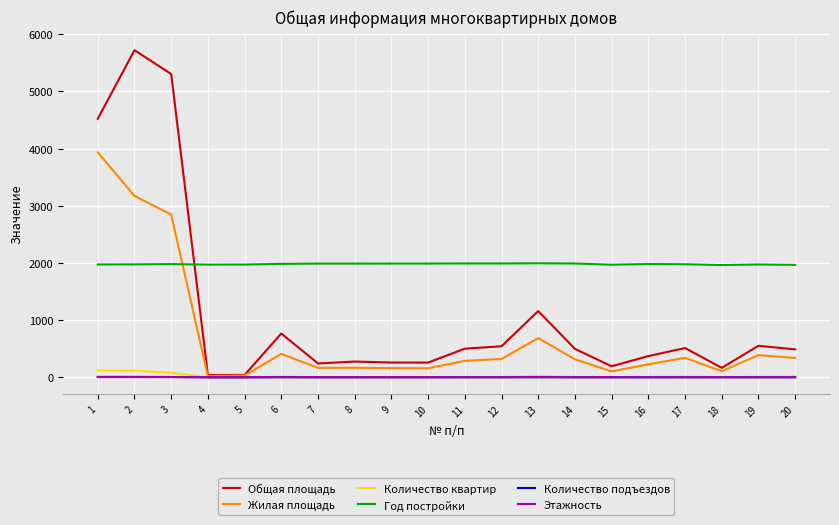

Does the chart have visible grid lines?

Yes